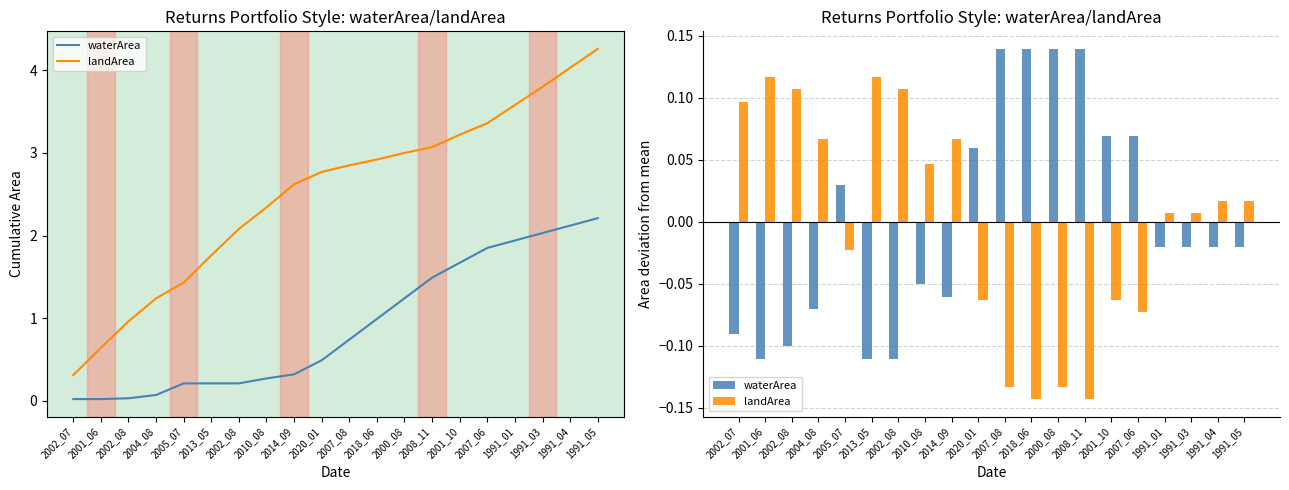

At 1991_03, list the series in order from largest to smallest.

landArea, waterArea